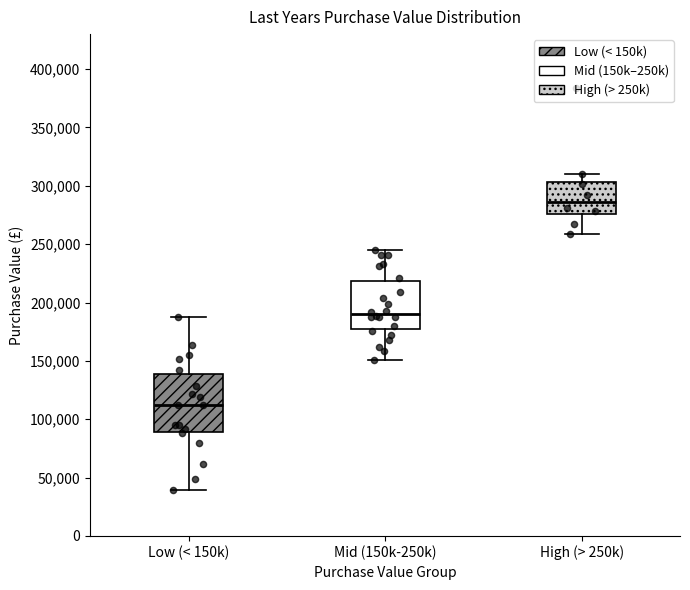

Reading left to right, transcribe this box plot: for each box, give where its median line is, the range the box spans, and where its two whiskers end, as read against the y-axis. The values are not printed on the chart, so give them approximately, as read against the axis.

Low (< 150k): median 110000, box 90000 to 140000, whiskers 40000 to 185000
Mid (150k-250k): median 190000, box 175000 to 220000, whiskers 150000 to 245000
High (> 250k): median 285000, box 275000 to 305000, whiskers 260000 to 310000